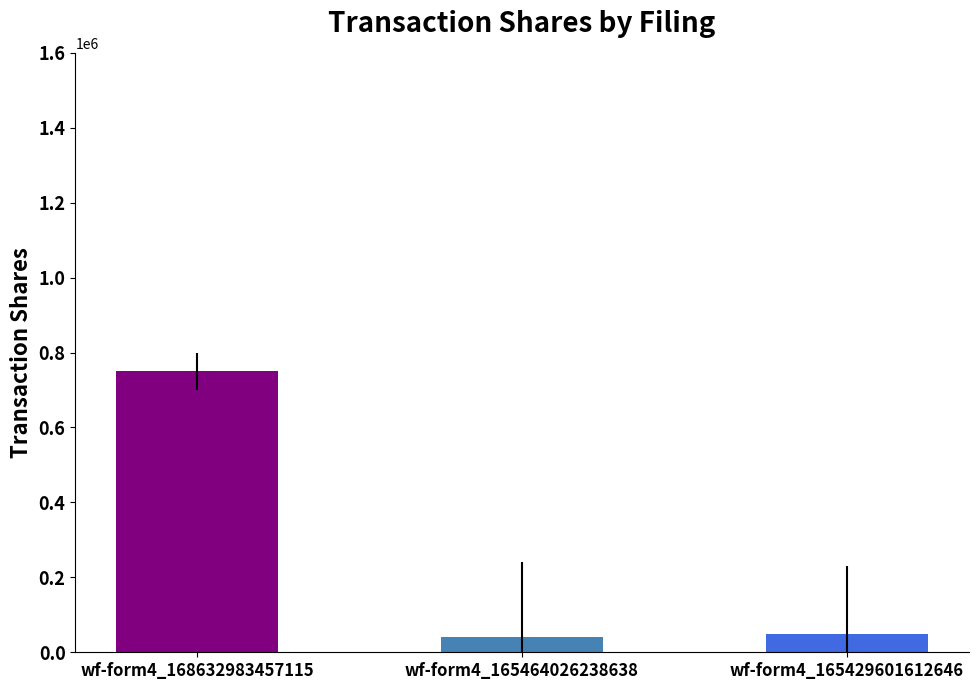

Reading left to right, transcribe all the data shown in this chart.

750000	40000	50000